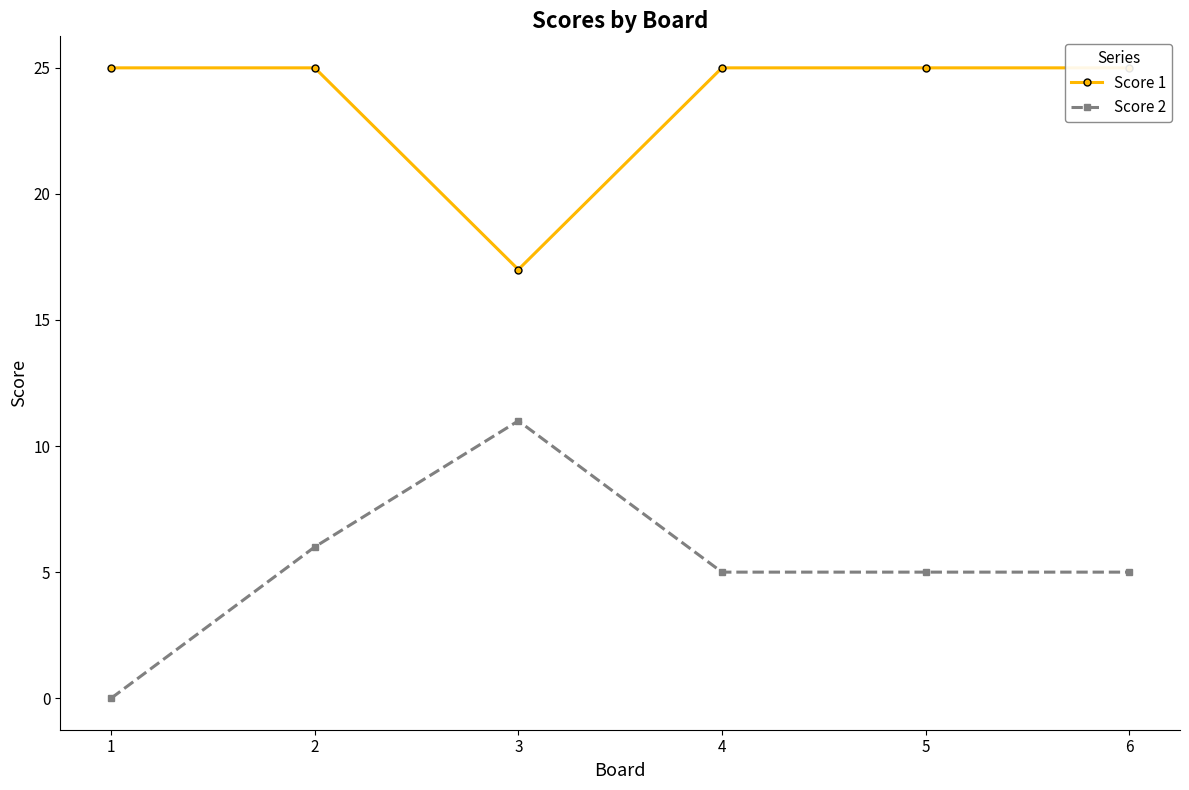

Does the chart have visible grid lines?

No